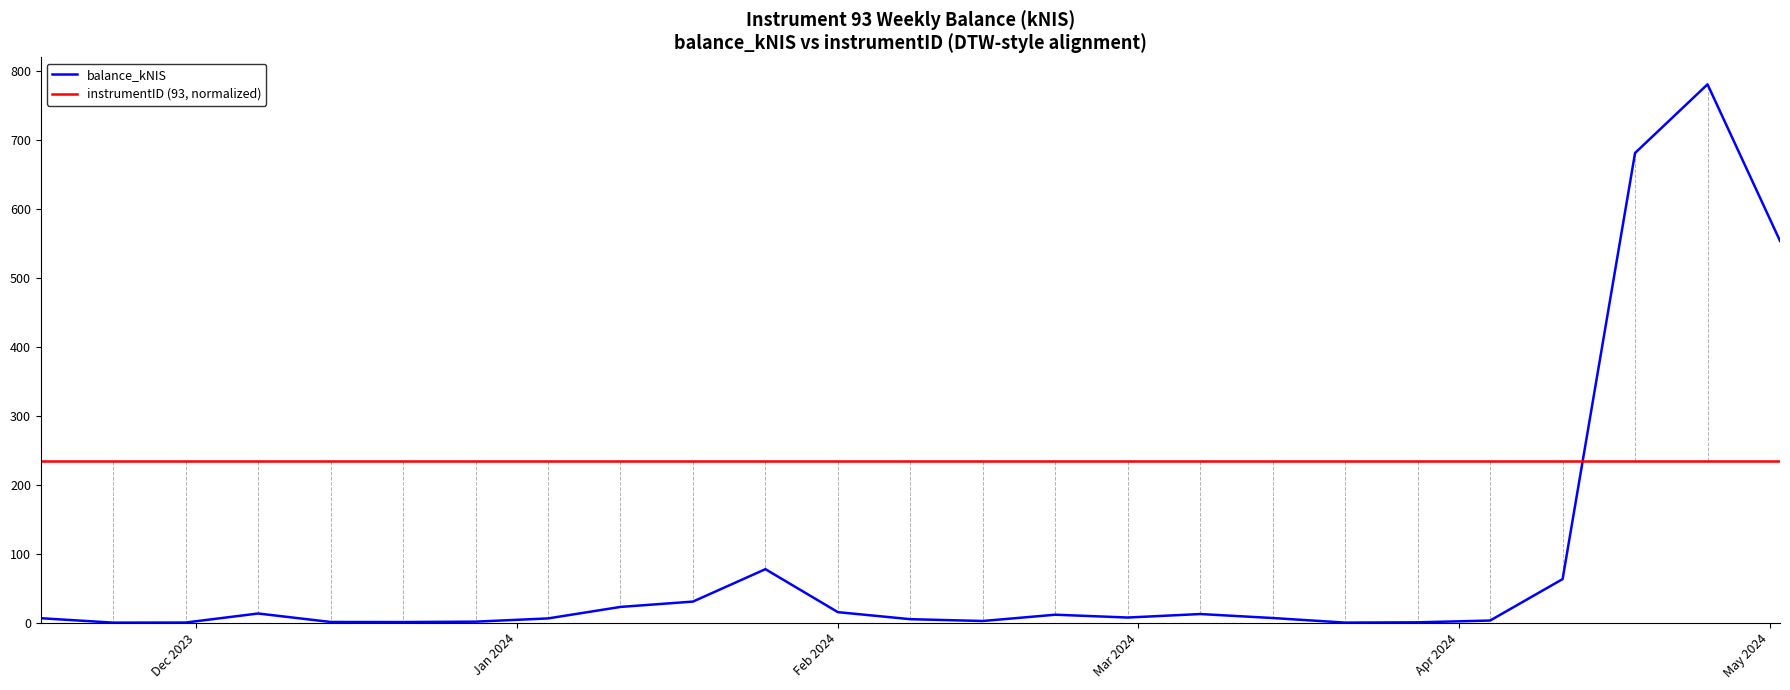

What is the greatest value displayed?

781.0